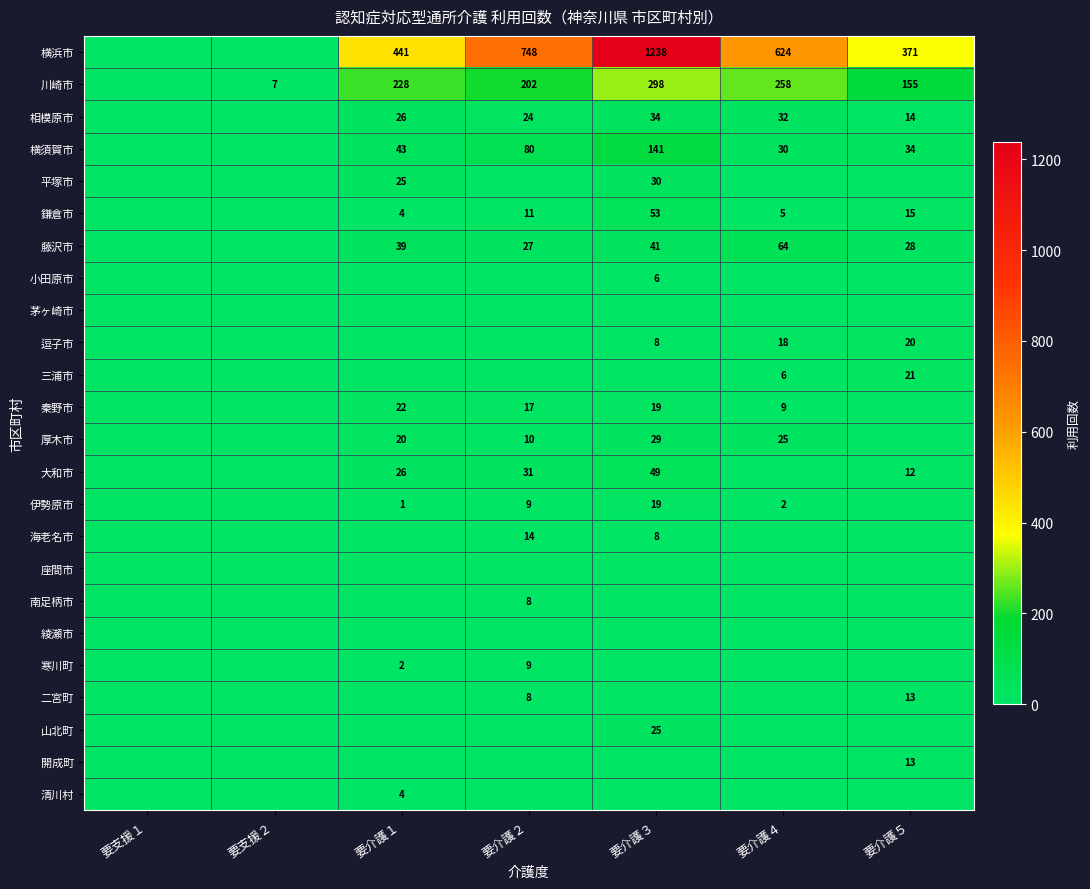

Count the number of categories in the chart.

7